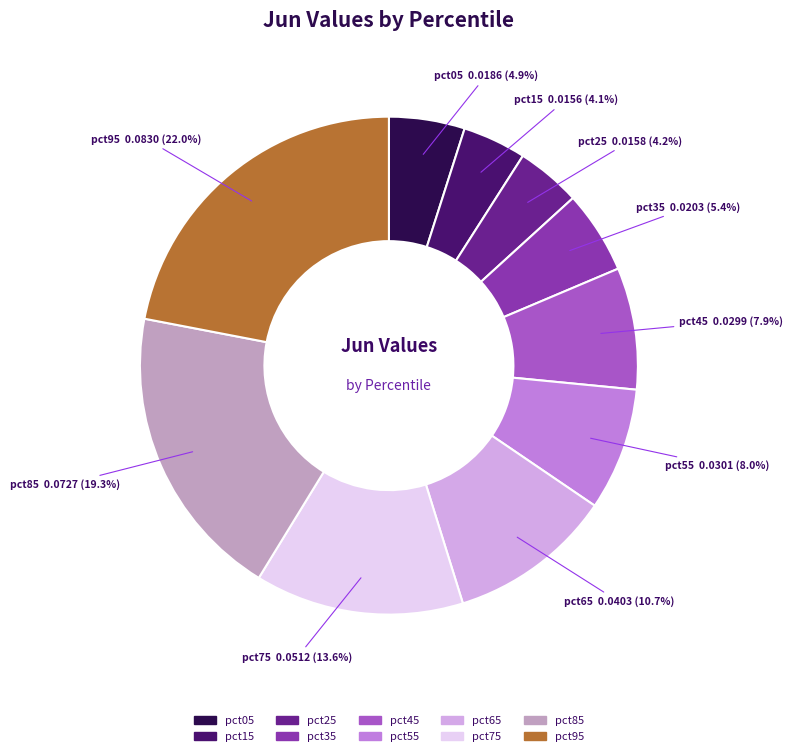

How many segments does this pie chart have?

10